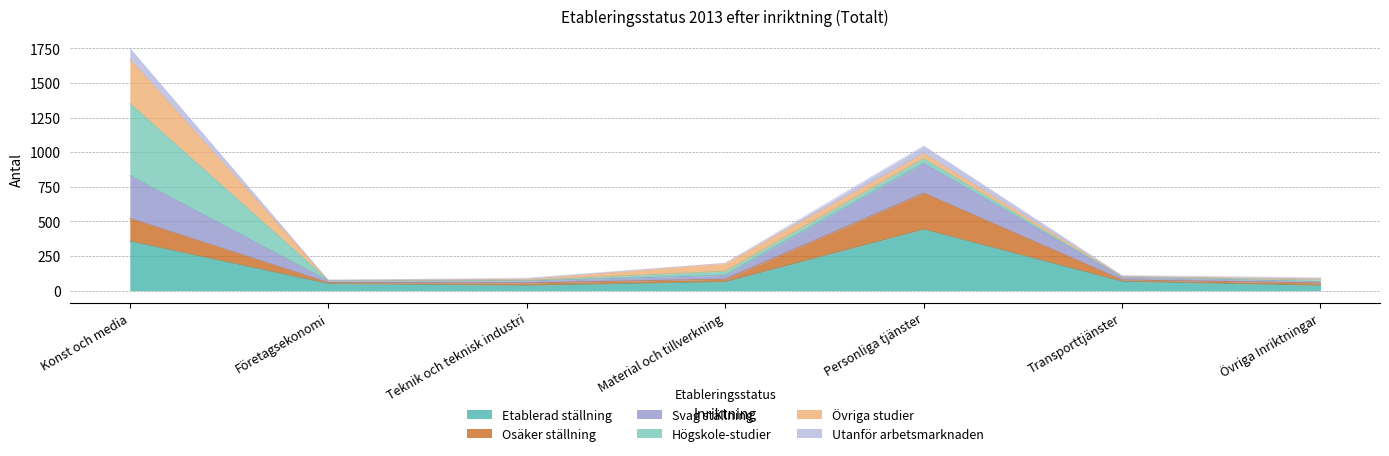

What is the smallest value displayed?

38